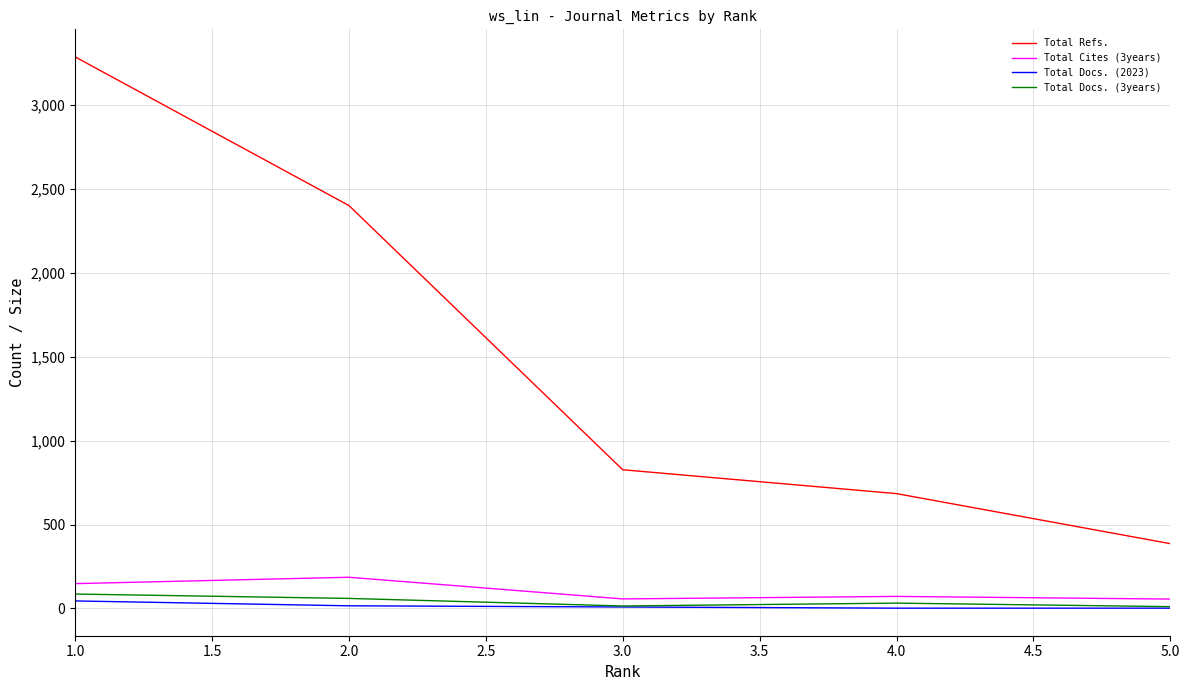

List the labels in order of Total Refs. value, smallest first.

5.0, 4.0, 3.0, 2.0, 1.0